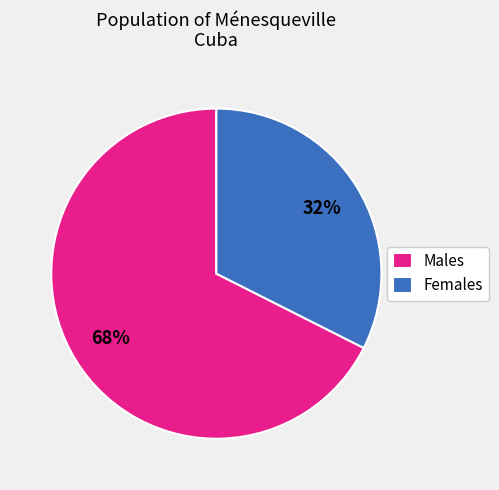

What percentage is the Females slice, to the nearest percent?

32%